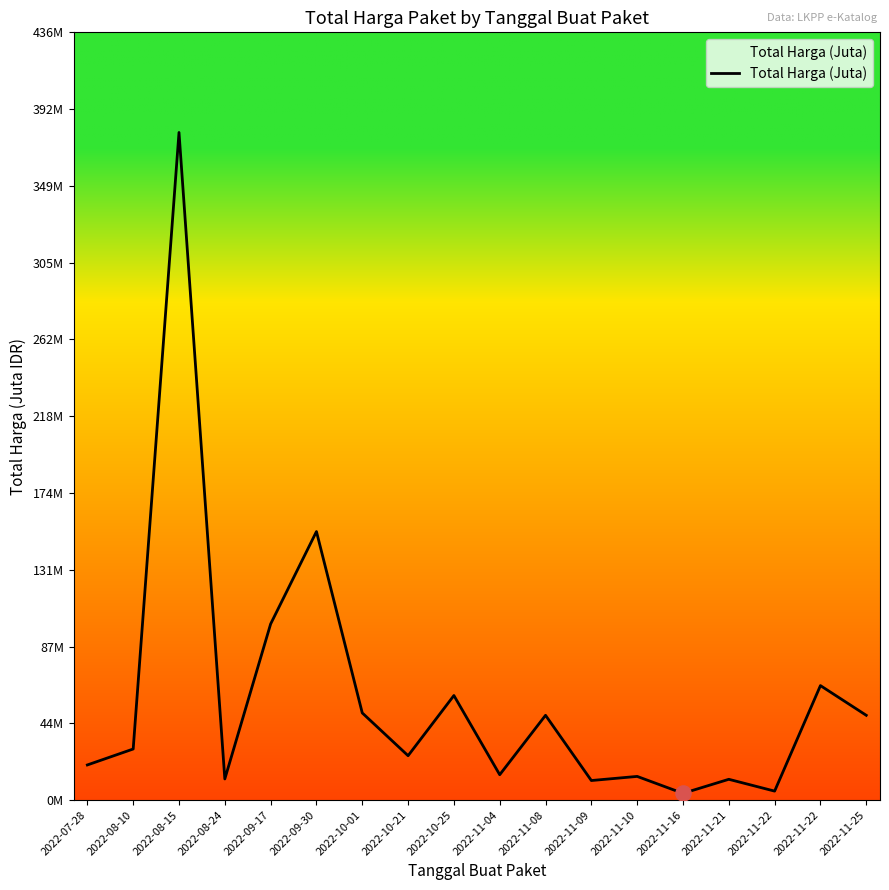

Which has a higher value, 2022-11-22 or 2022-11-04?

2022-11-22